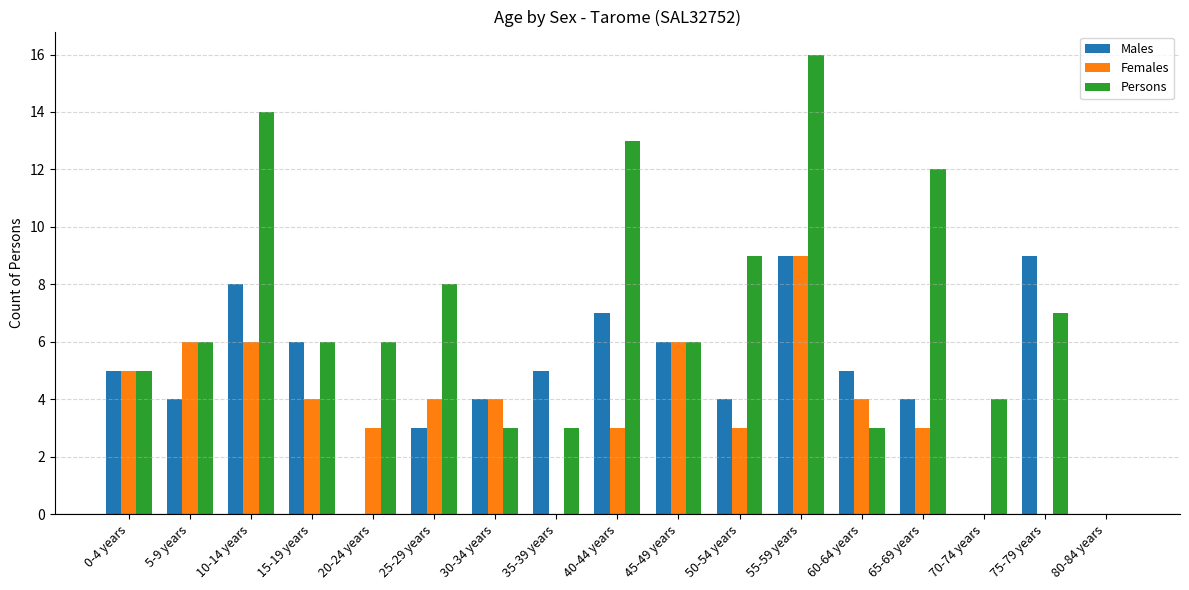

Count the number of data series in this chart.

3